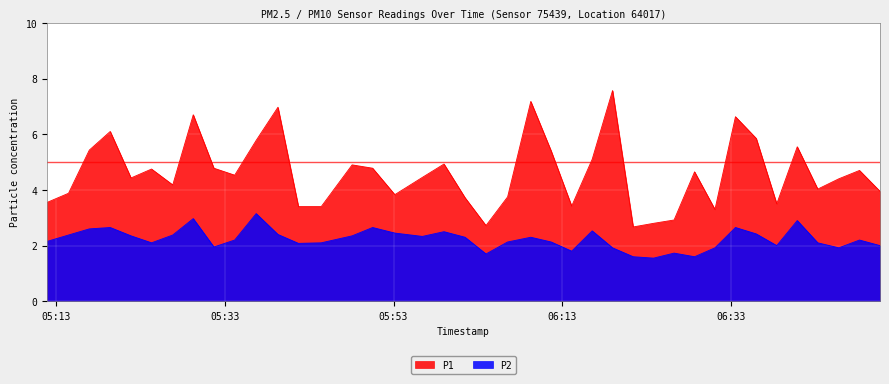

What is the difference between the highest and lowest values at 2023-07-20T05:48:05?

2.6